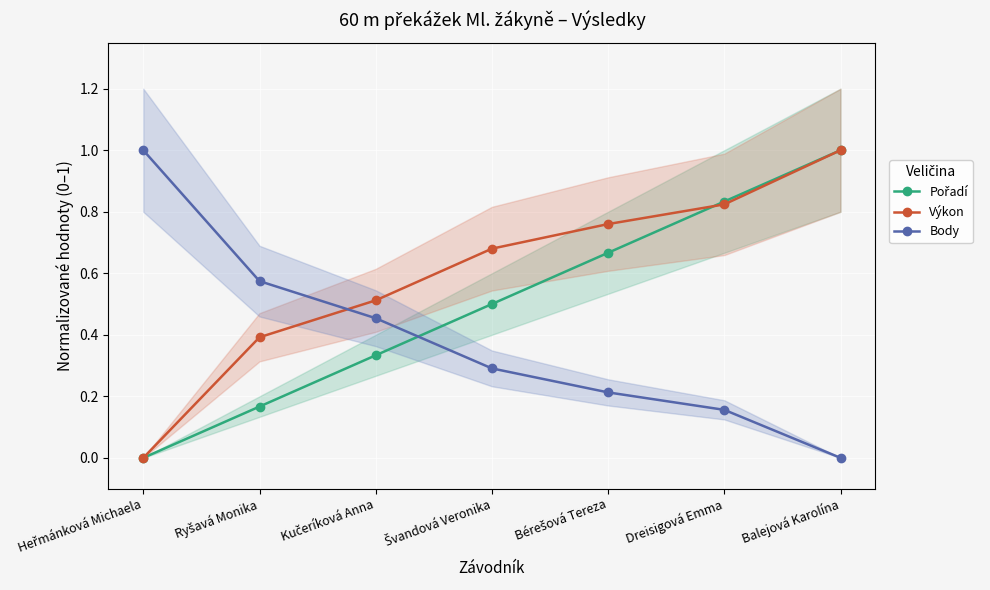

True or false: Výkon has more than 2 points higher than both neighbors.

False